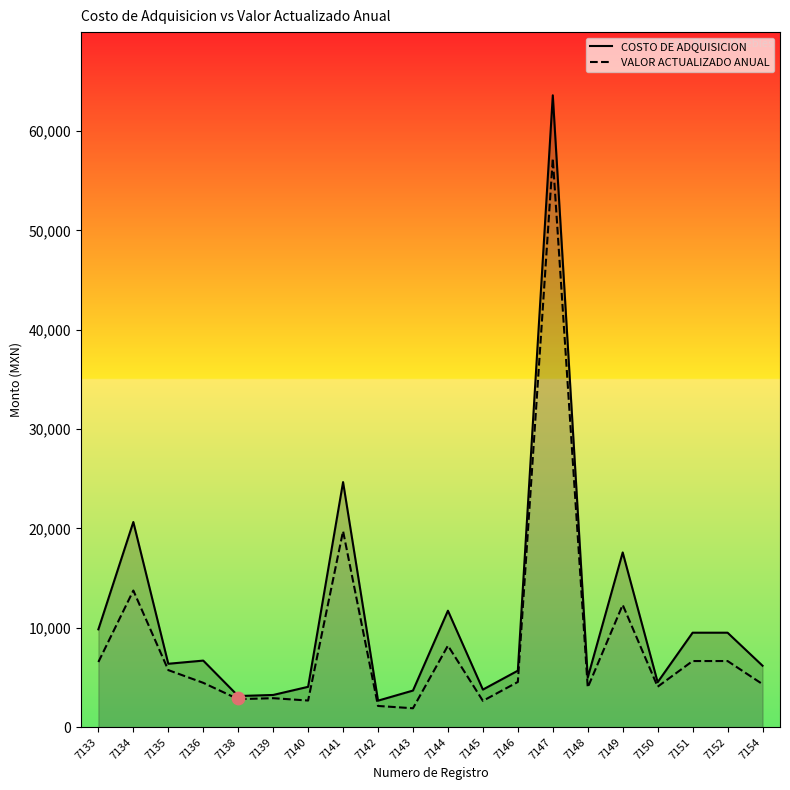

Which series has the widest spread of Y values?

COSTO DE ADQUISICION